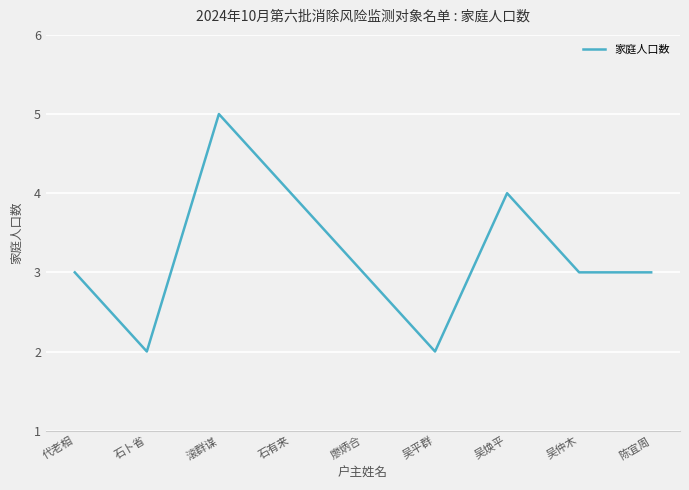

Which category has the highest value across all series?

滚群谋